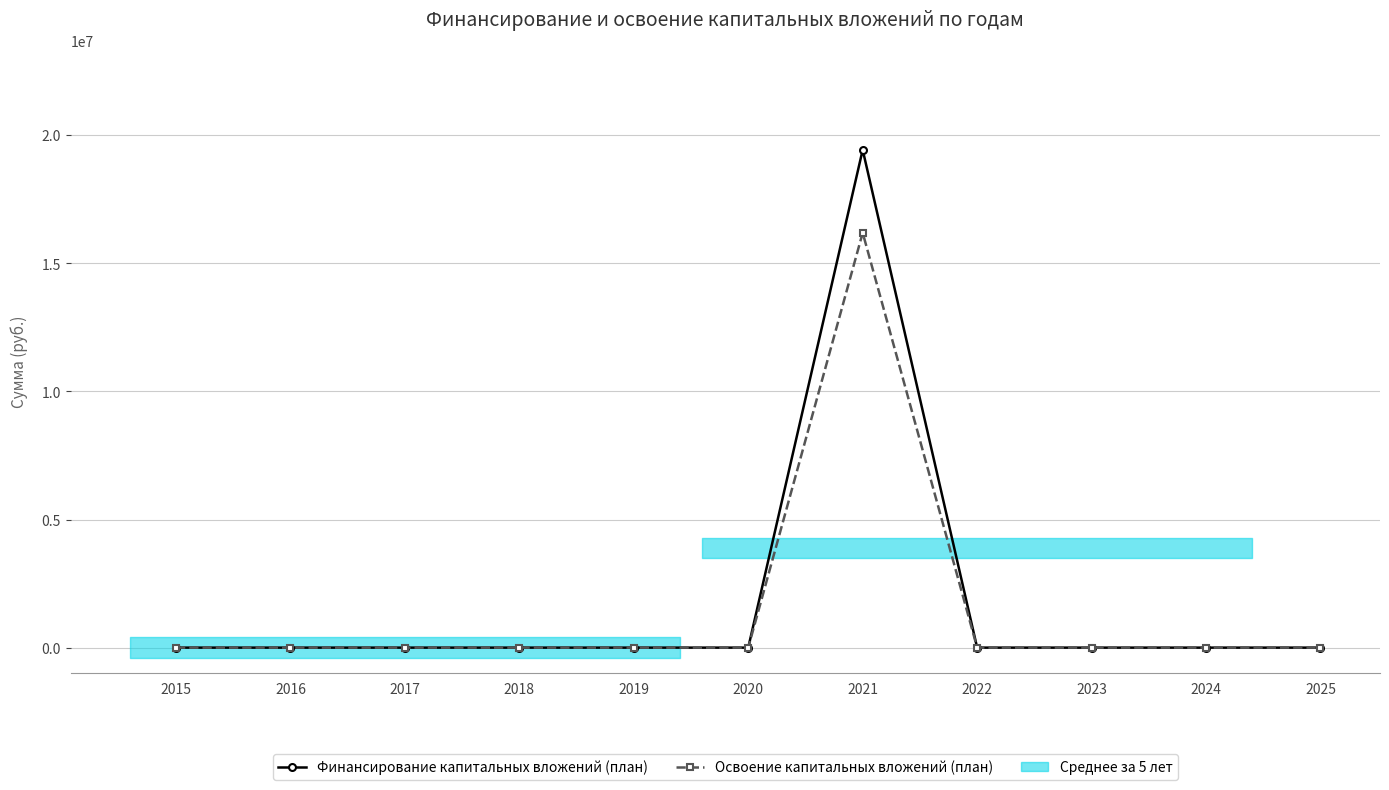

List the series in order of their overall mean, highest first.

Финансирование капитальных вложений (план), Освоение капитальных вложений (план)